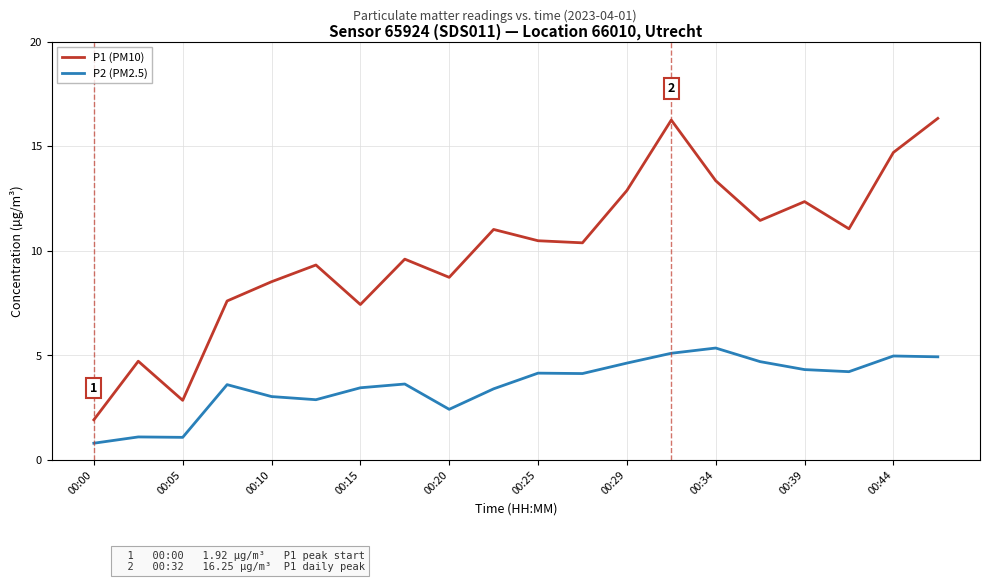

List the series in order of their overall mean, lowest first.

P2 (PM2.5), P1 (PM10)